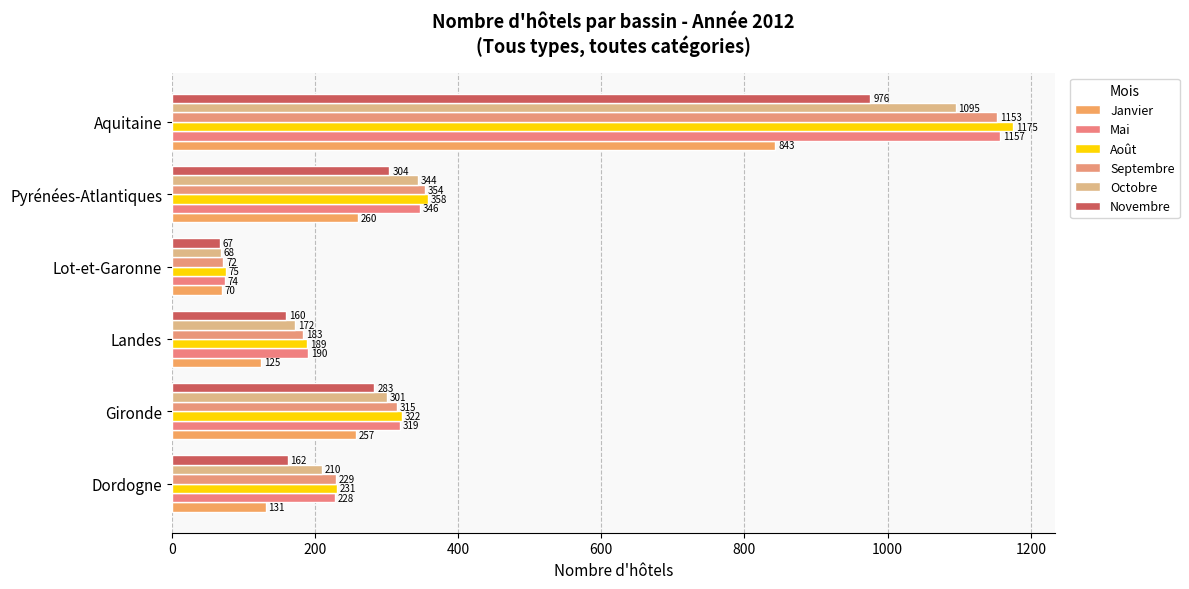

At which label is Août closest to 625?

Pyrénées-Atlantiques